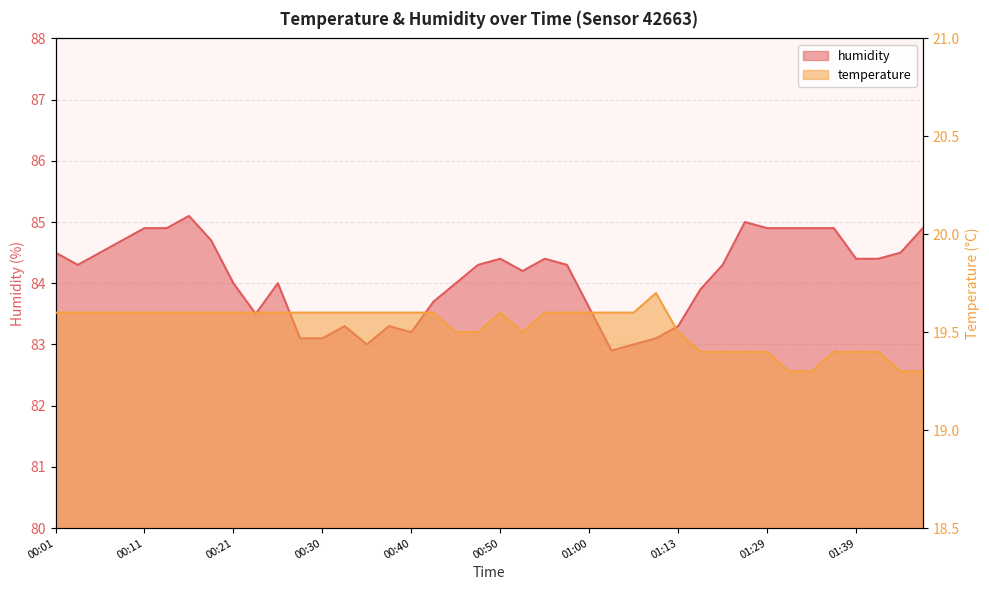

List the series in order of their peak value, lowest first.

temperature, humidity